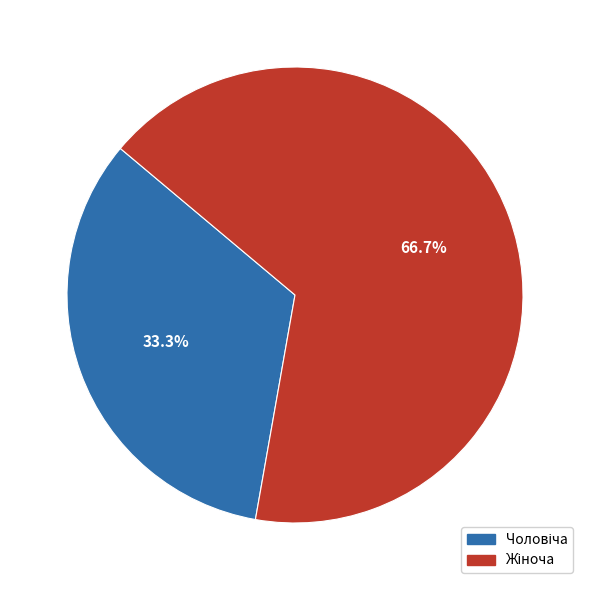

Is there any slice that represents more than half of the pie?

Yes